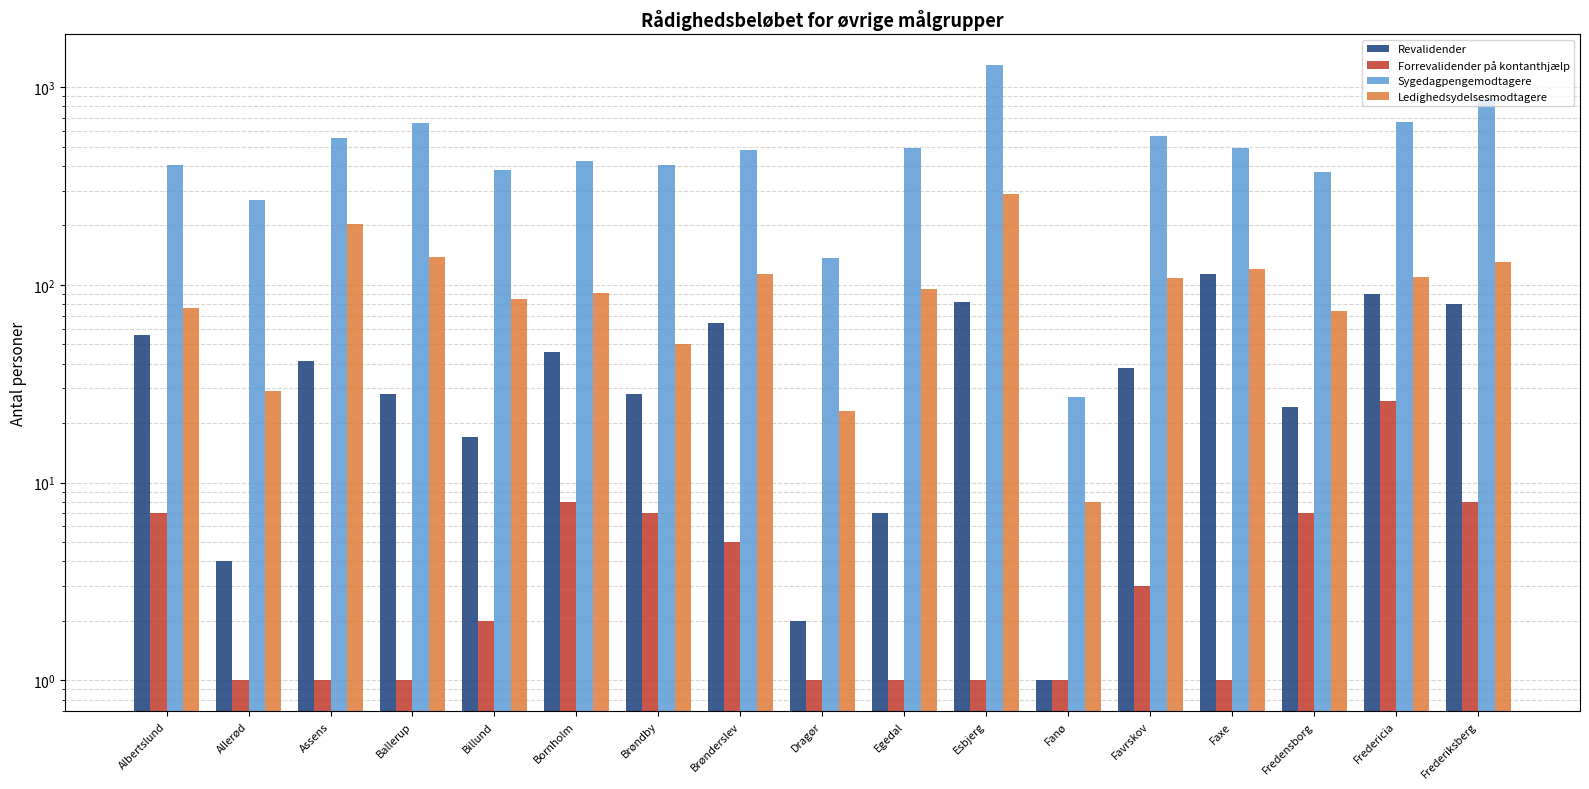

What is the total value across all series at Fredericia?

888